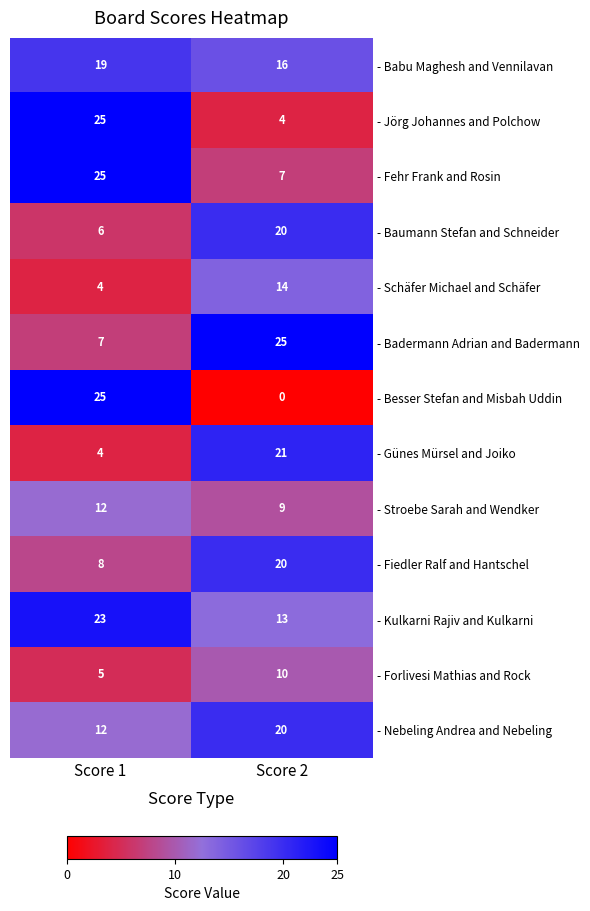

What is the spread (max minus min) of values at Score 1?

21